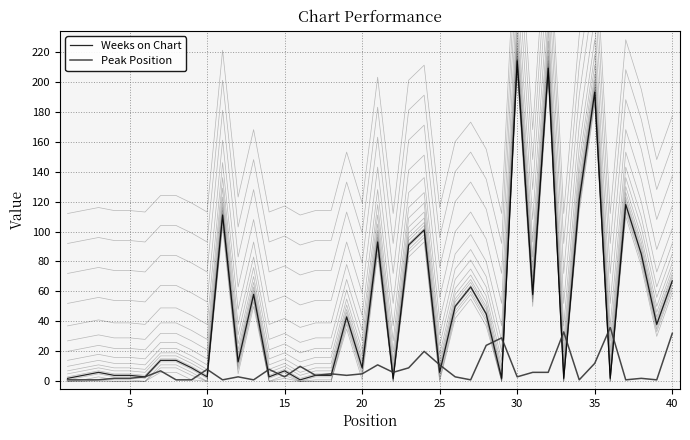

True or false: Peak Position and Weeks on Chart cross at least once.

True